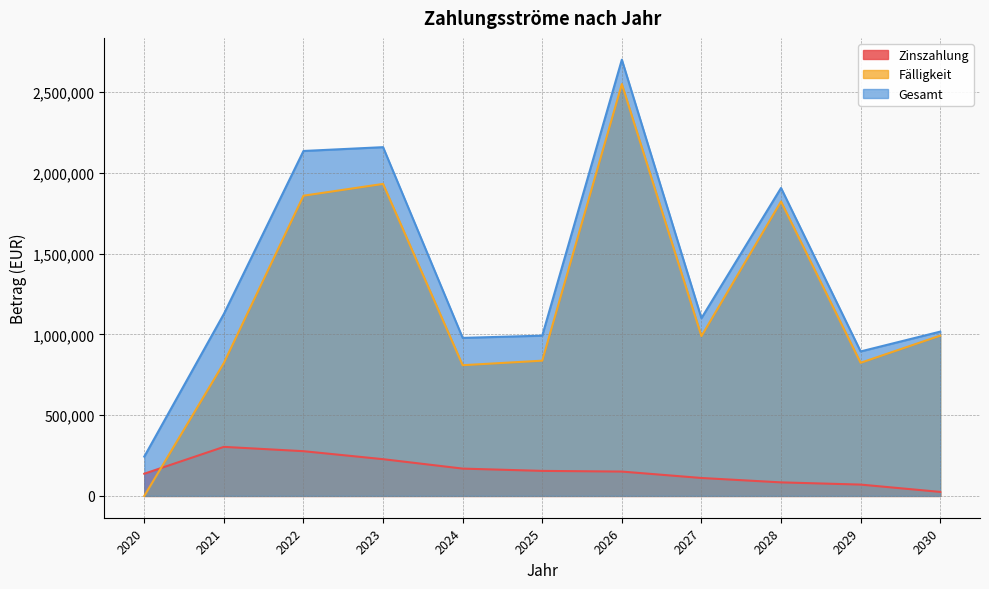

What is the difference between the highest and lowest values at 2027?

989000.0